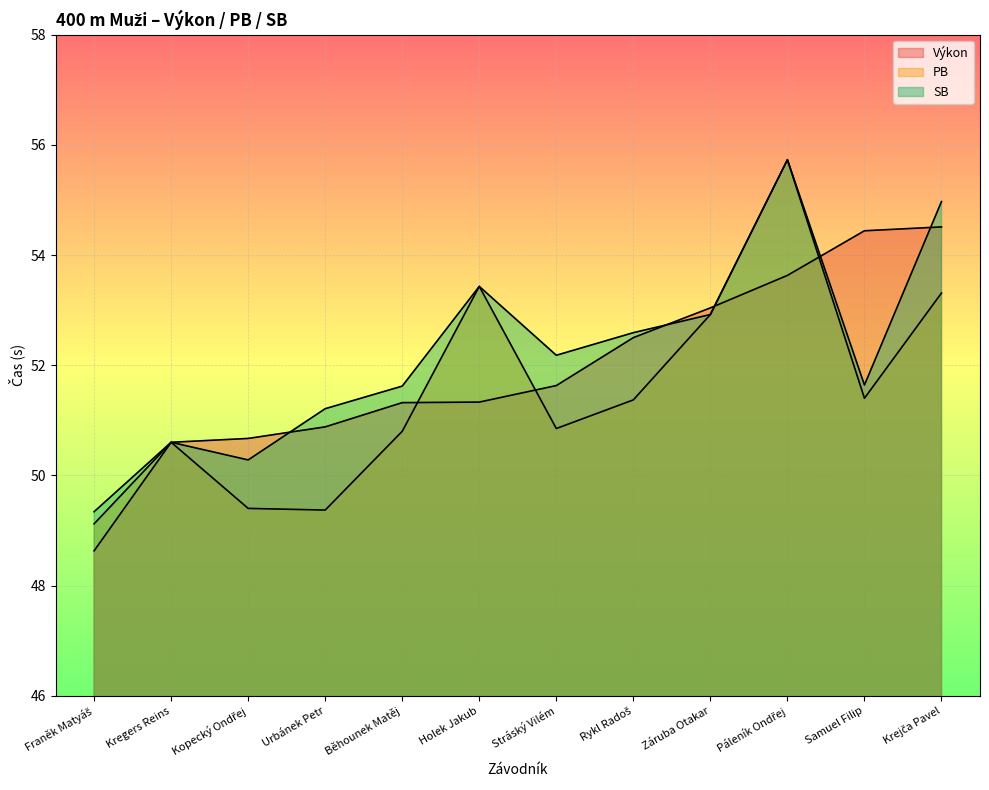

Which series has the widest spread of values?

PB